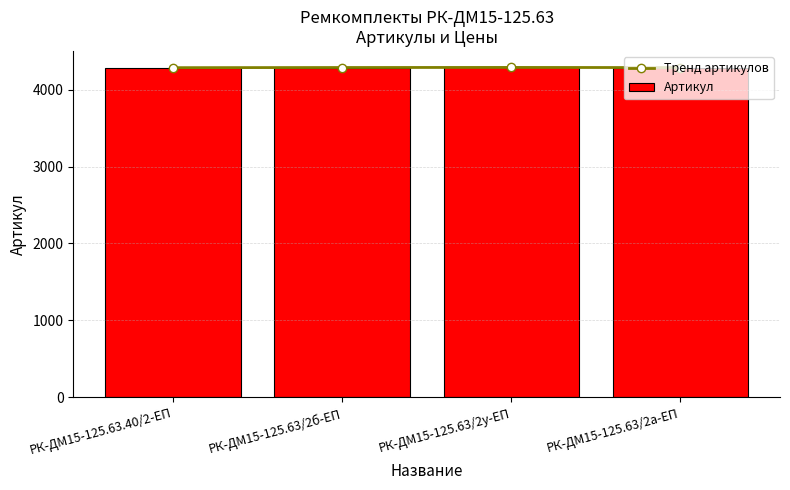

What is the difference between the Тренд артикулов values at РК-ДМ15-125.63/2у-ЕП and РК-ДМ15-125.63/2б-ЕП?

1